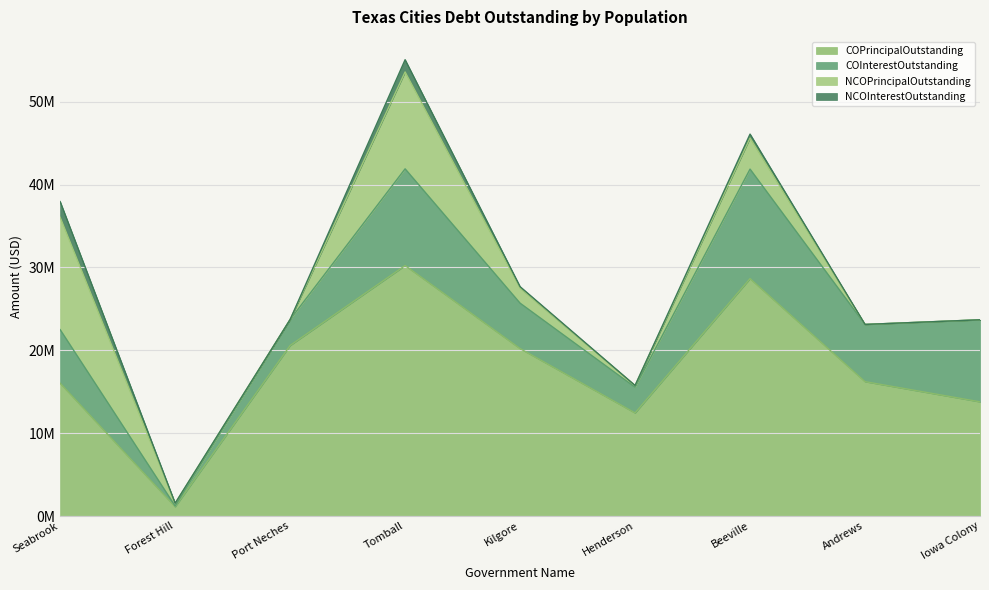

True or false: NCOInterestOutstanding and COPrincipalOutstanding intersect in this chart.

False